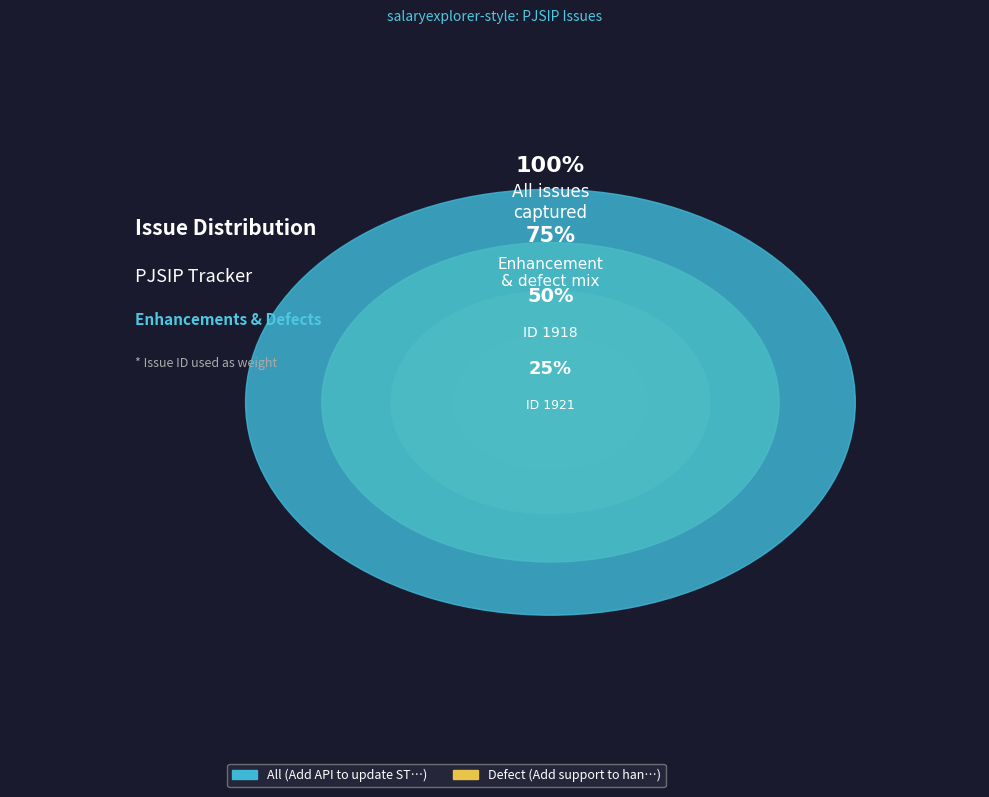

Rank the categories by value from highest to lowest.

Add support to handle IPv6 transports, Add API to update STUN servers